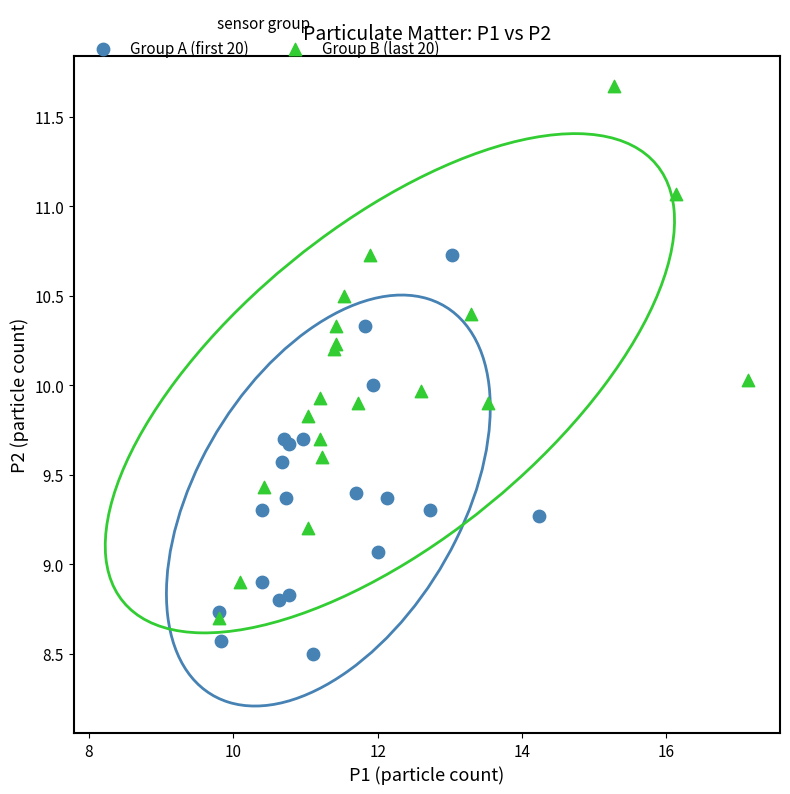

Which series reaches the maximum Y coordinate?

Group B (last 20)